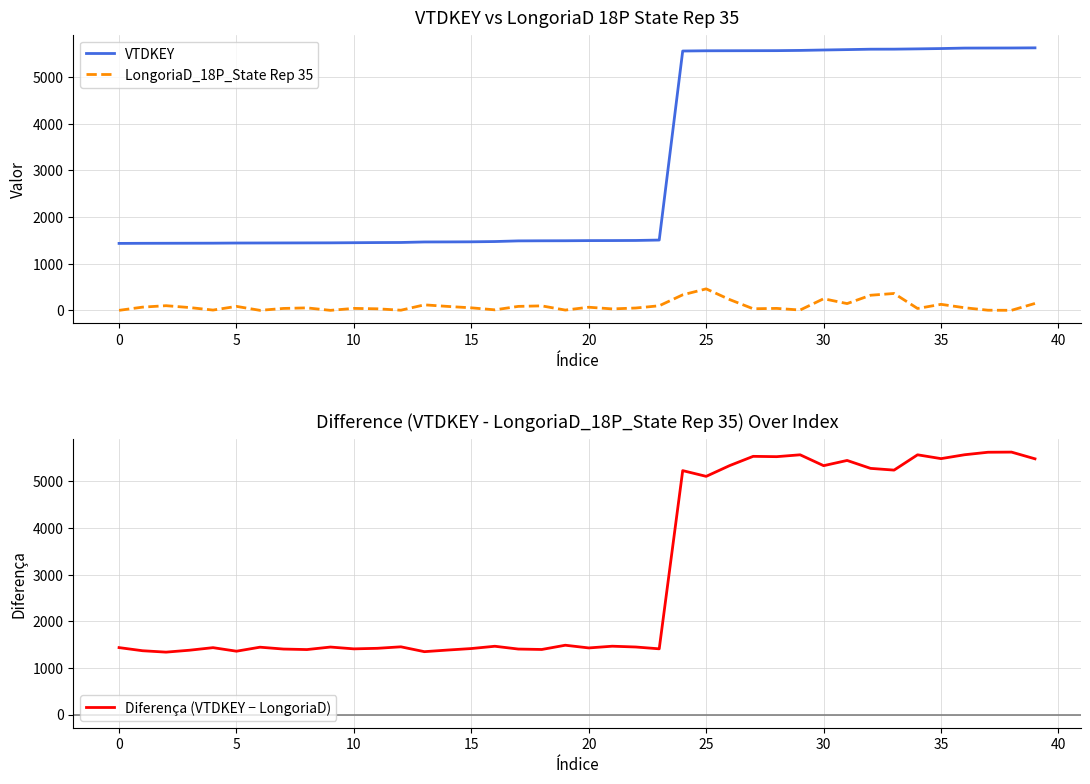

What is the difference between the maximum and minimum values in the LongoriaD_18P_State Rep 35 series?

461